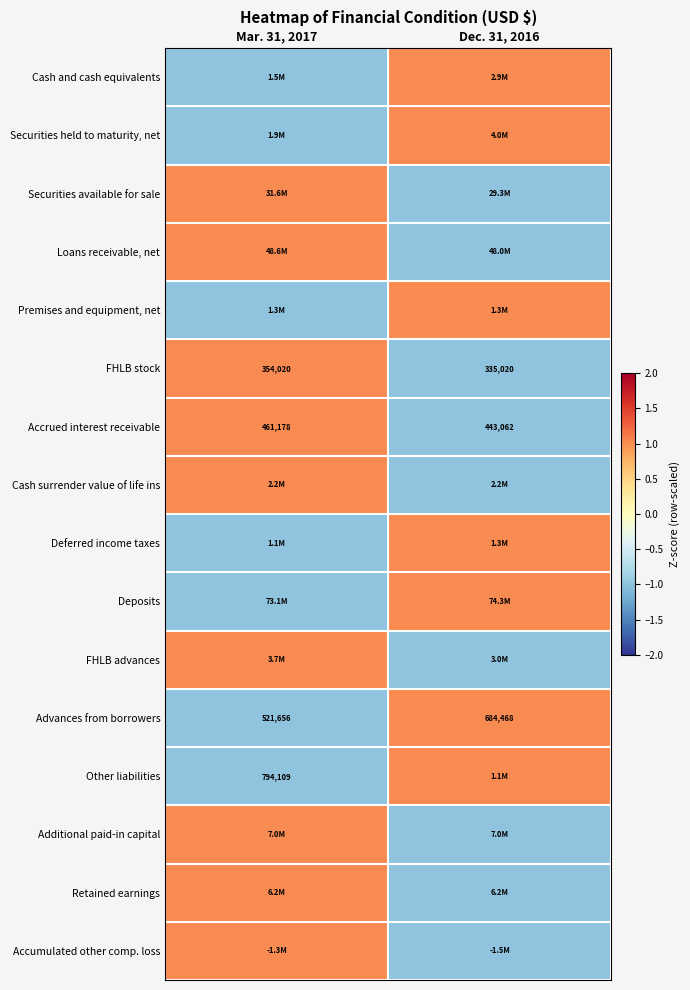

The Accrued interest receivable series shows 686165 at Mar. 31, 2017. True or false?

False